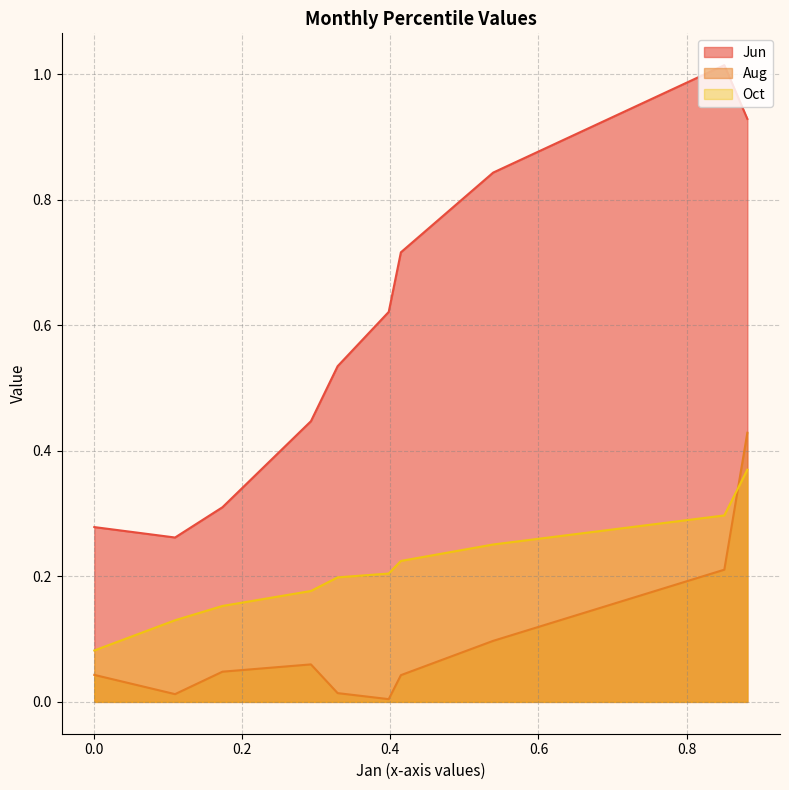

True or false: Oct and Jun intersect in this chart.

False